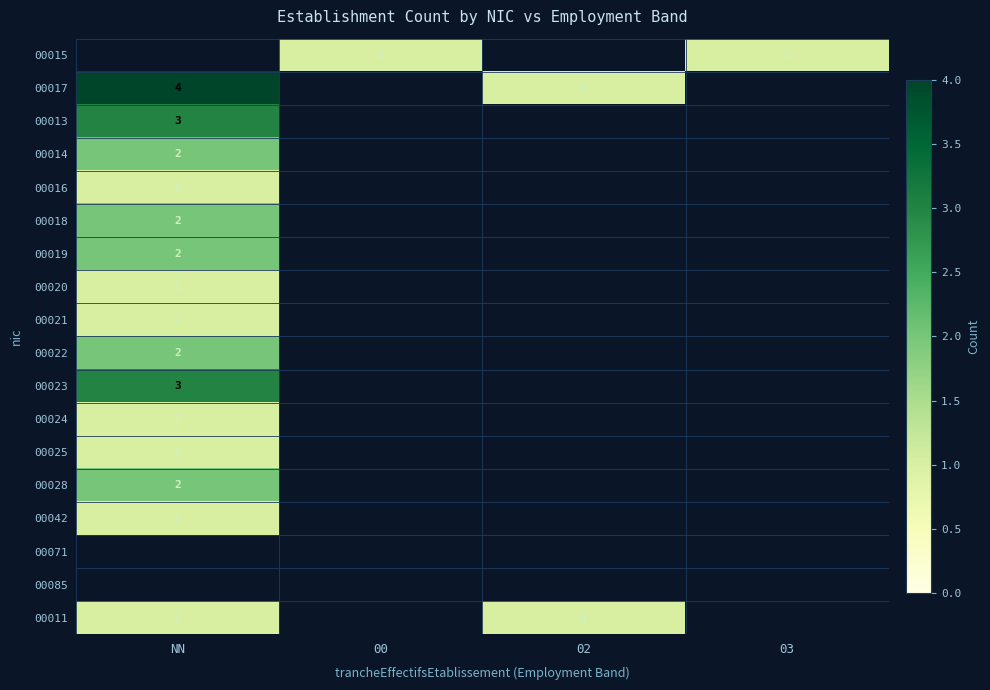

Is it true that 00021 equals 2 at NN?

False